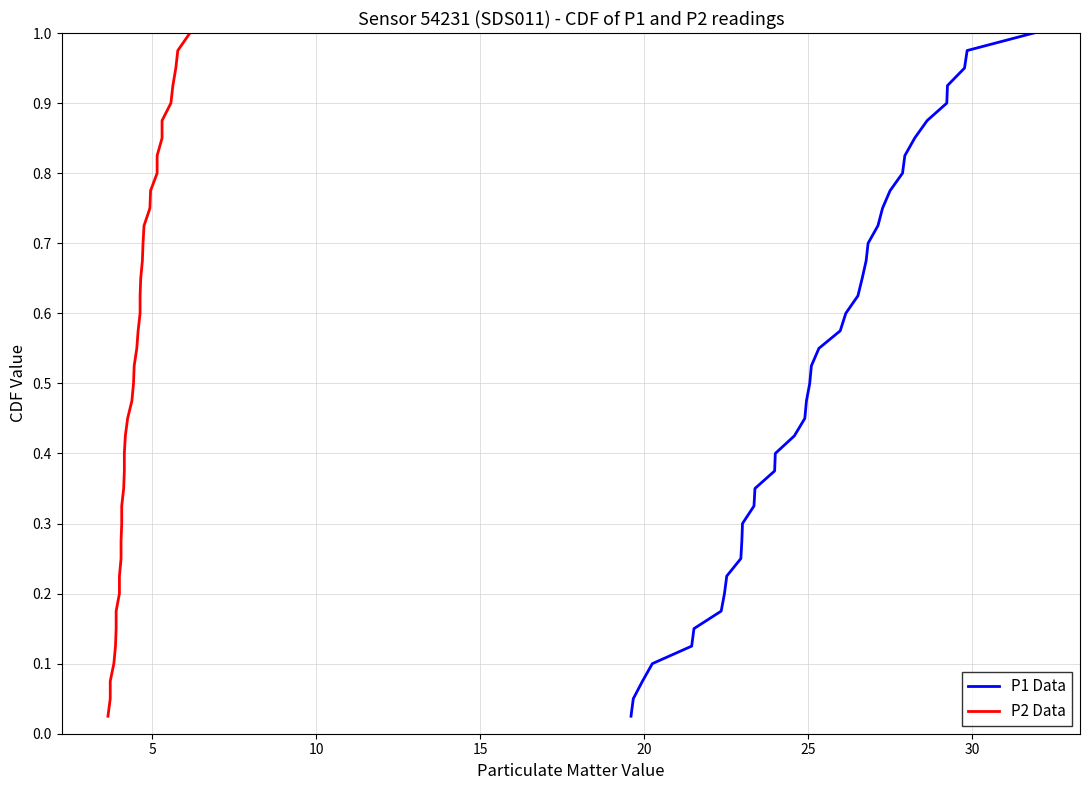

Which series has the widest spread of values?

P1 Data